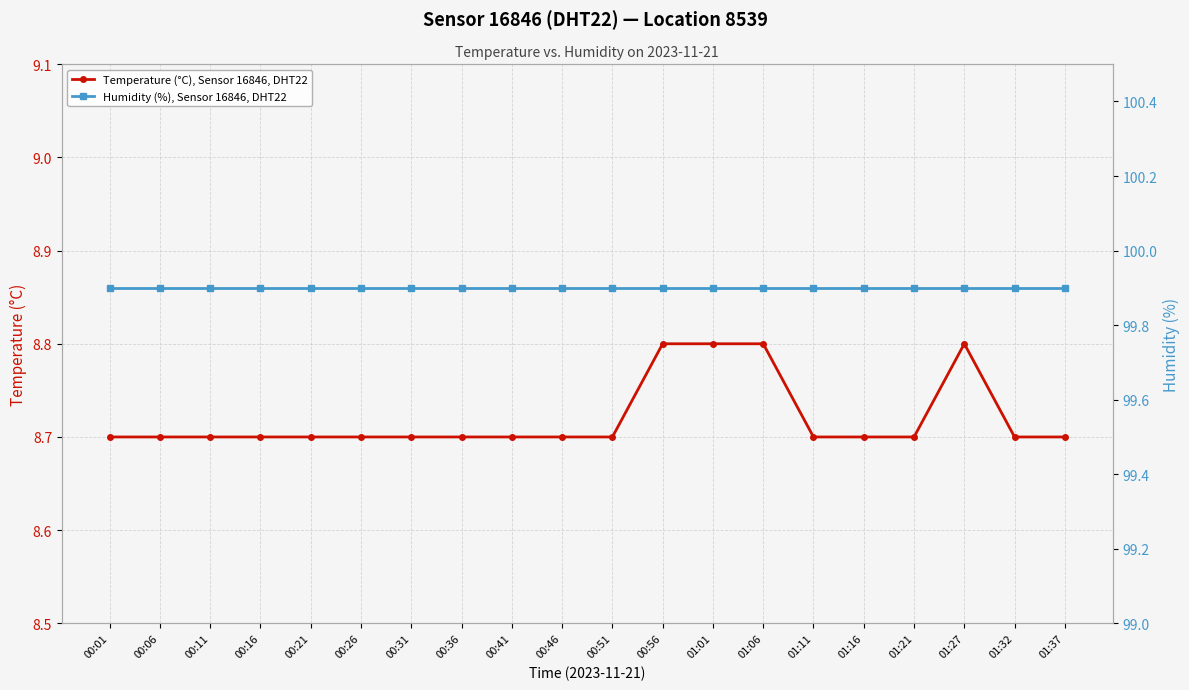

List the series in order of their overall mean, highest first.

Humidity (%), Sensor 16846, DHT22, Temperature (°C), Sensor 16846, DHT22